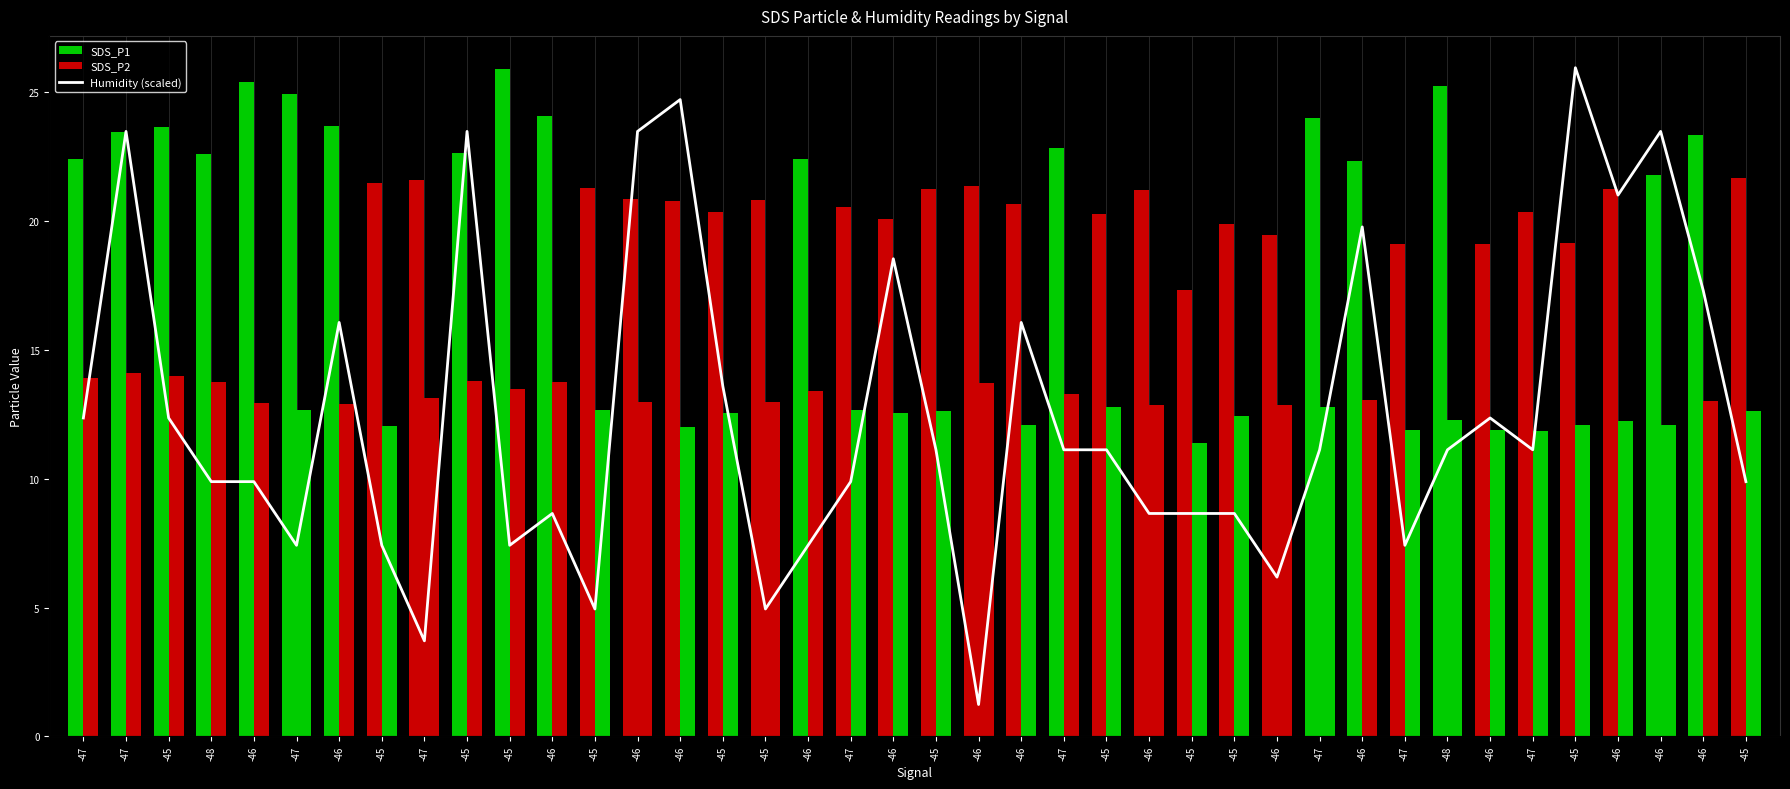

Is it true that SDS_P1 equals 12.4 at -47?

False